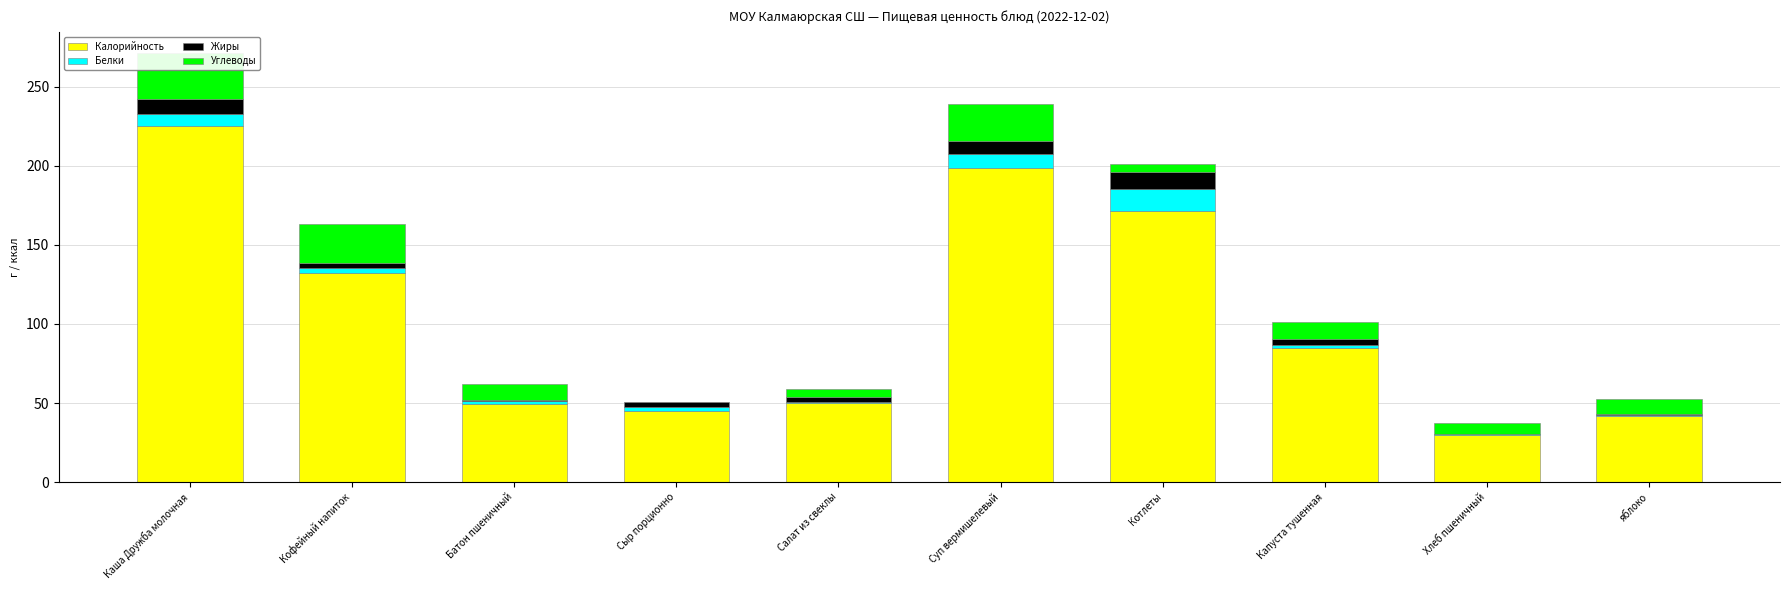

At how many categories does at least one series exceed 69?

5